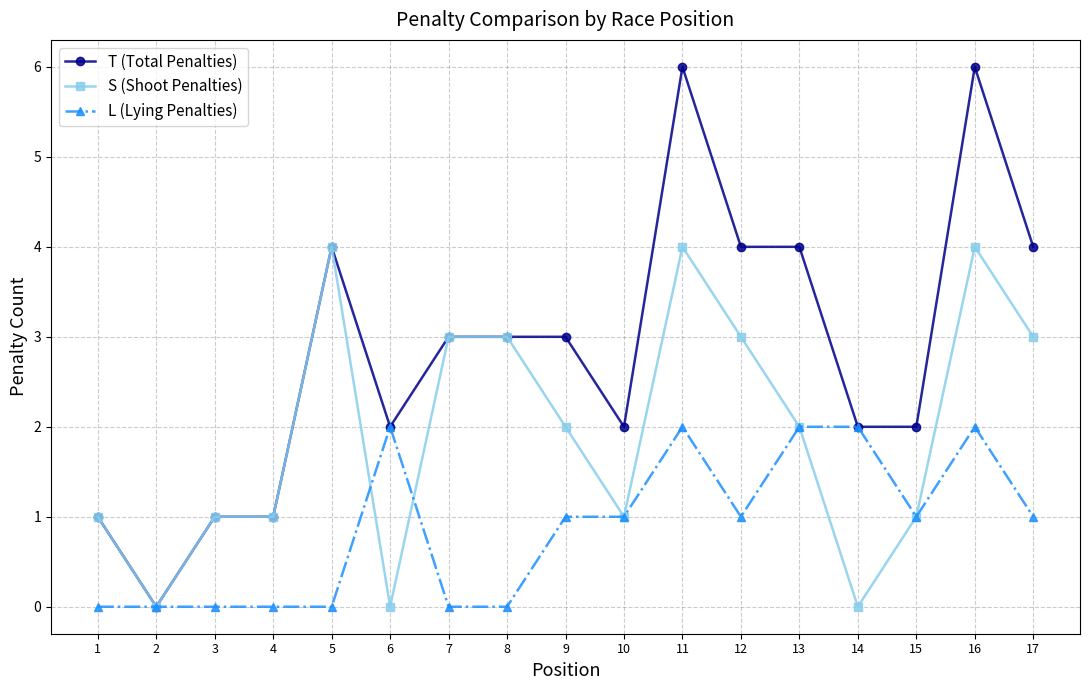

What is the sum of the L (Lying Penalties) values at 14 and 17?

3